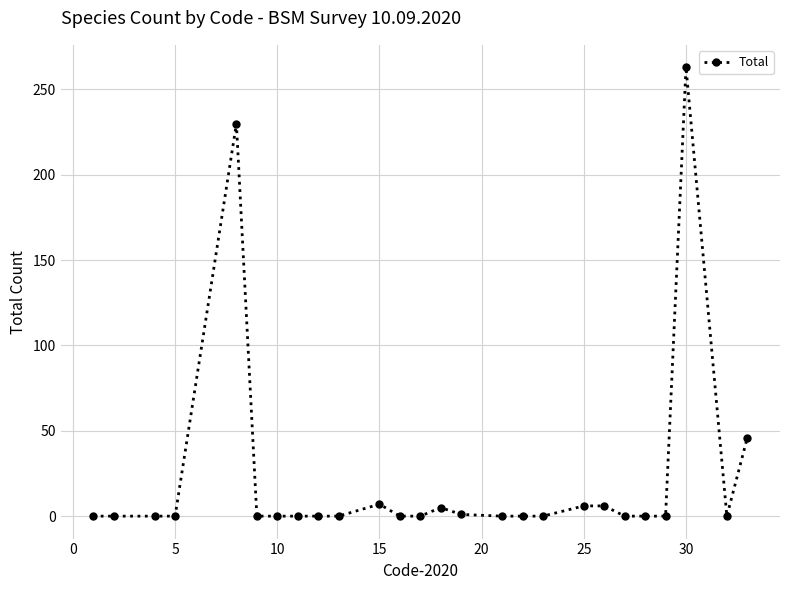

How many lines are shown in the chart?

1